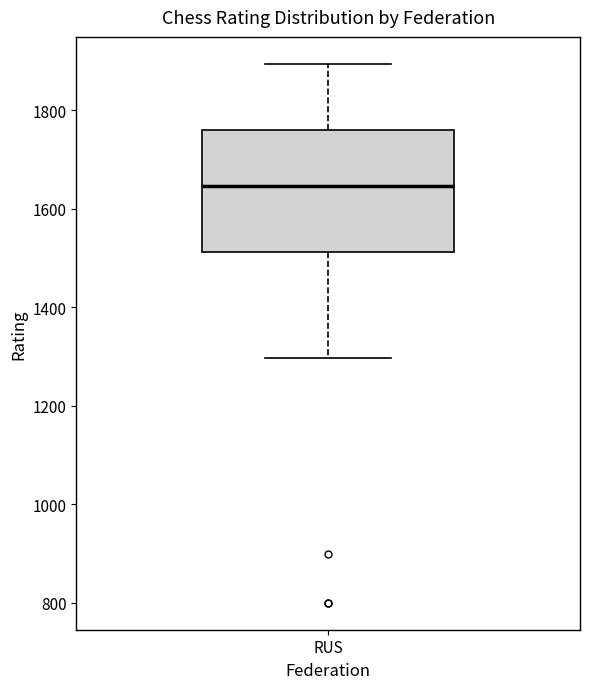

Where does the upper whisker of the box for RUS end on the y-axis? The values are not printed on the chart, so give them approximately, as read against the axis.

1900